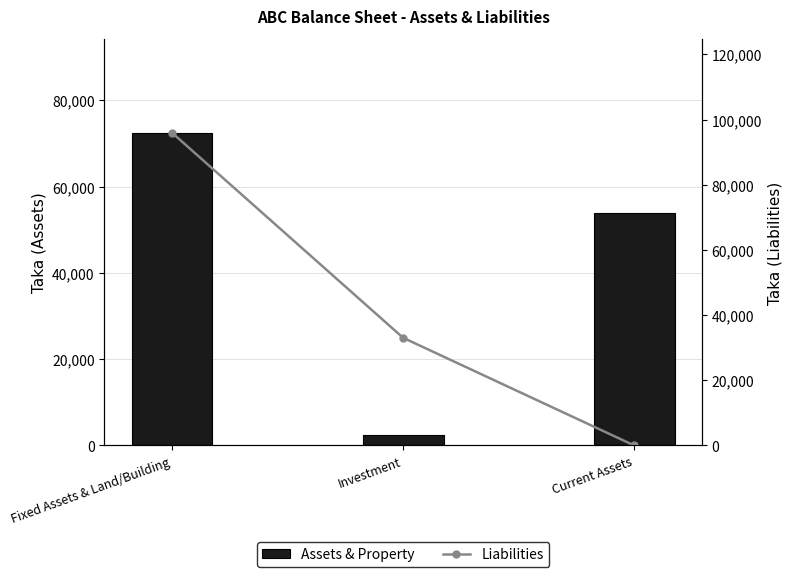

Count the Assets & Property values in the range 2500 to 72500.

3